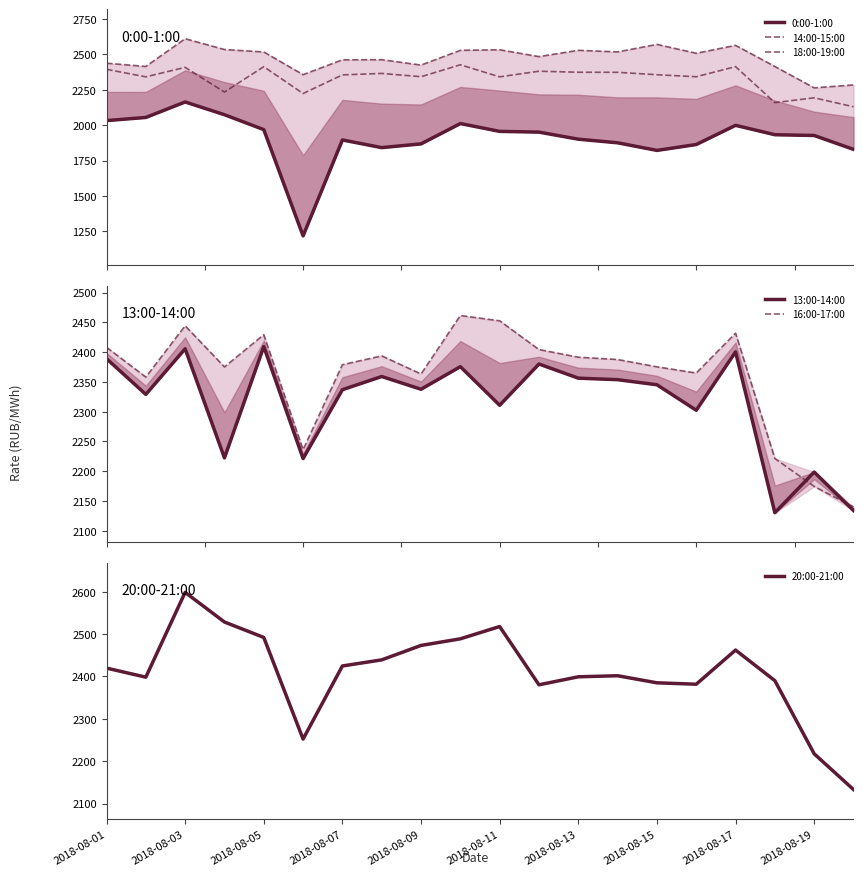

What is the difference between the second highest and second lowest values in the 20:00-21:00 series?

310.9